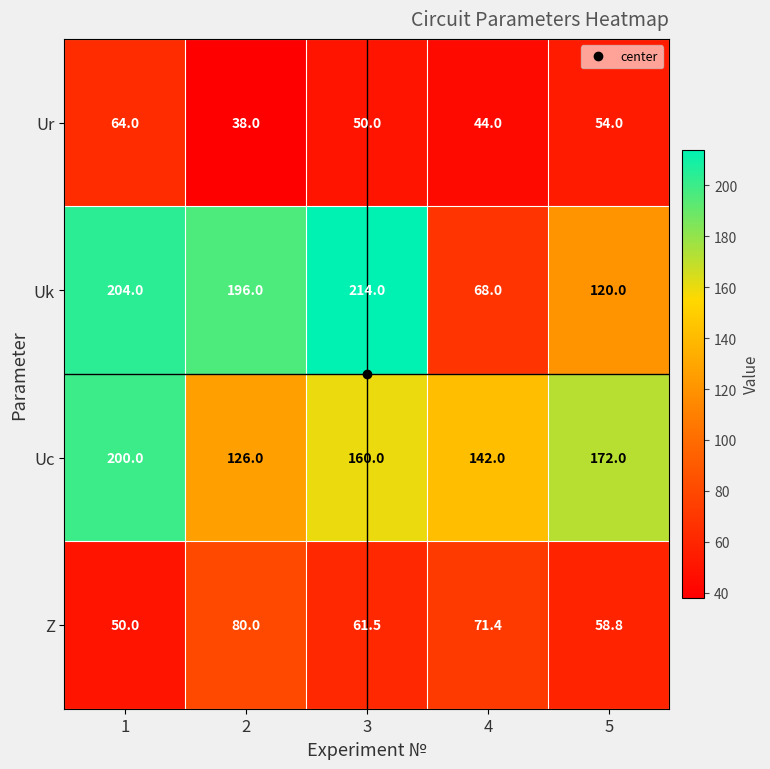

What is the spread (max minus min) of values at 5?

118.0